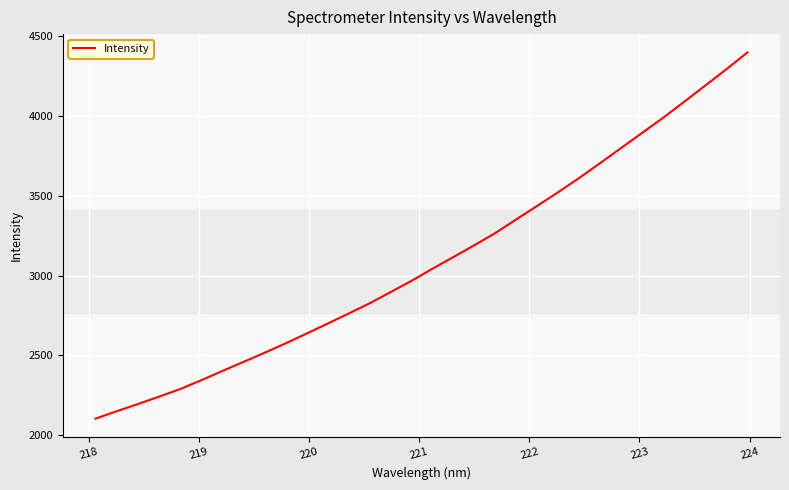

What is the smallest value displayed?

2104.5